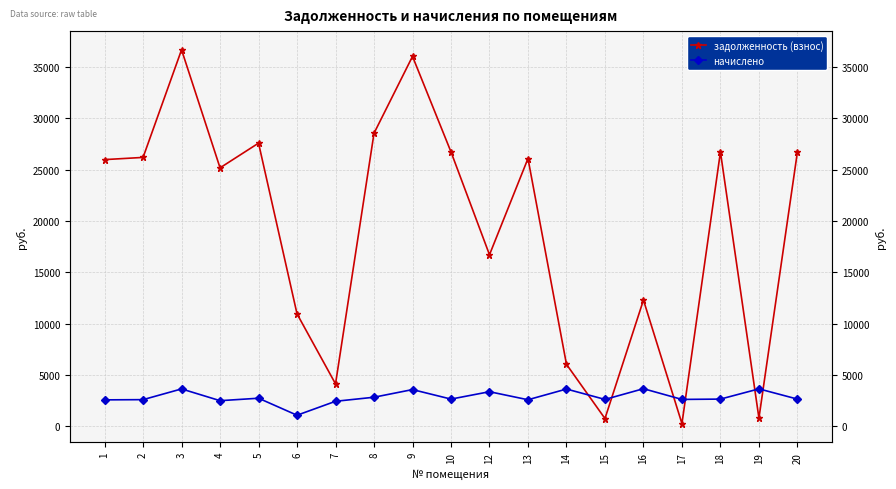

True or false: начислено has more than 2 points higher than both neighbors.

True